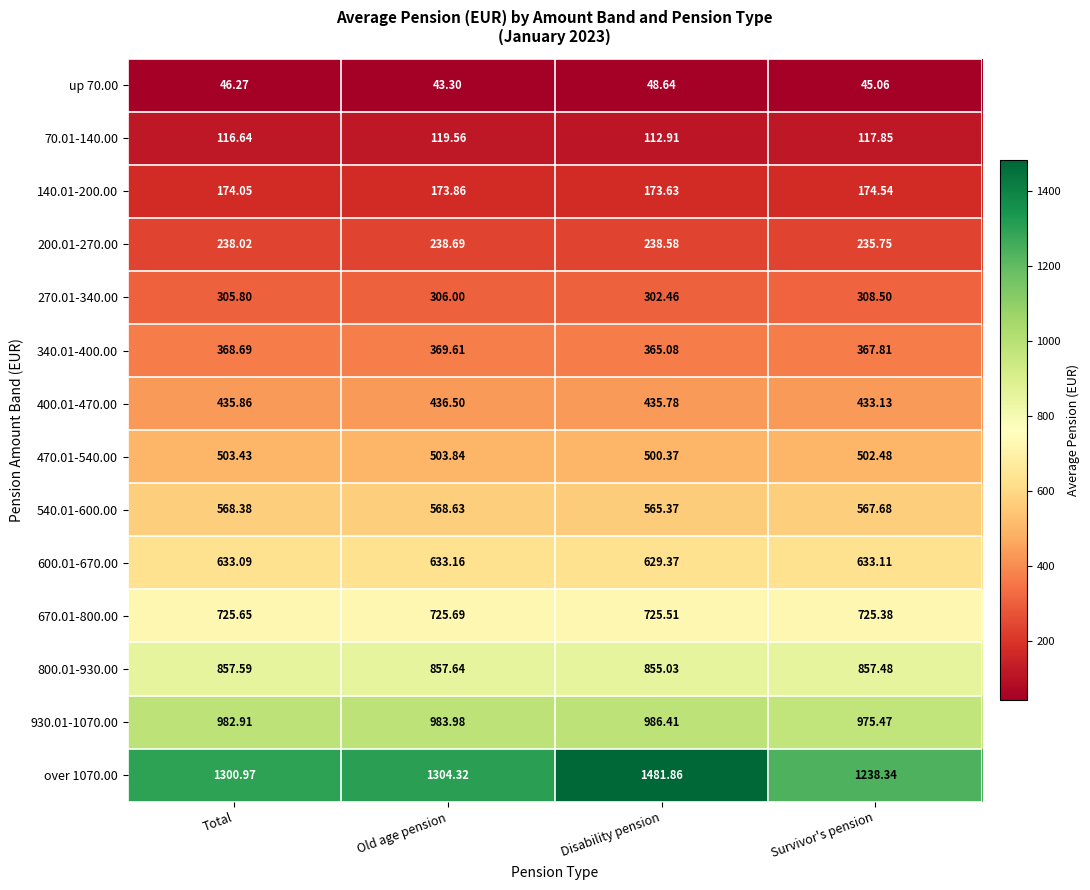

List the labels in order of 270.01-340.00 value, smallest first.

Disability pension, Total, Old age pension, Survivor's pension